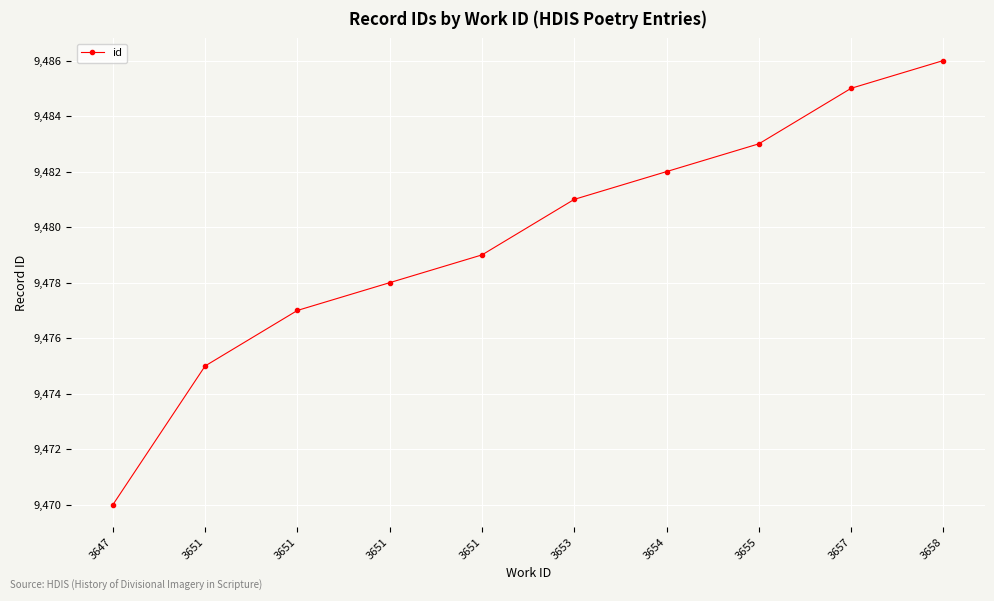

Does the chart have visible grid lines?

Yes